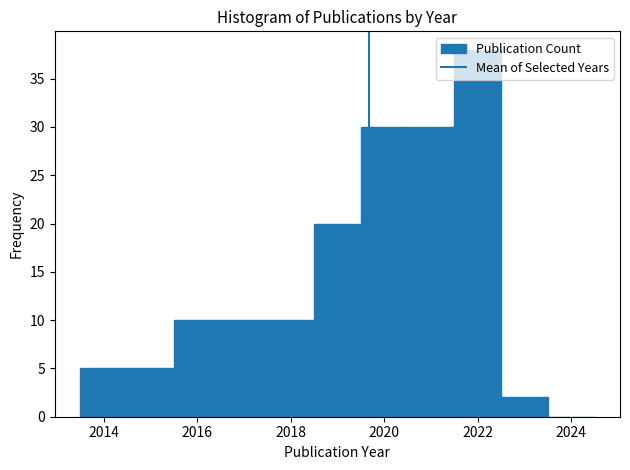

Reading left to right, list every bar in this chart as the range it spans on the x-axis followed by its height. Neither the bar edges nor the heights are printed on the chart, so give them approximately, as read against the axes.

2013.5 to 2014.5: 5
2014.5 to 2015.5: 5
2015.5 to 2016.5: 10
2016.5 to 2017.5: 10
2017.5 to 2018.5: 10
2018.5 to 2019.5: 20
2019.5 to 2020.5: 30
2020.5 to 2021.5: 30
2021.5 to 2022.5: 38
2022.5 to 2023.5: 2
2023.5 to 2024.5: 0